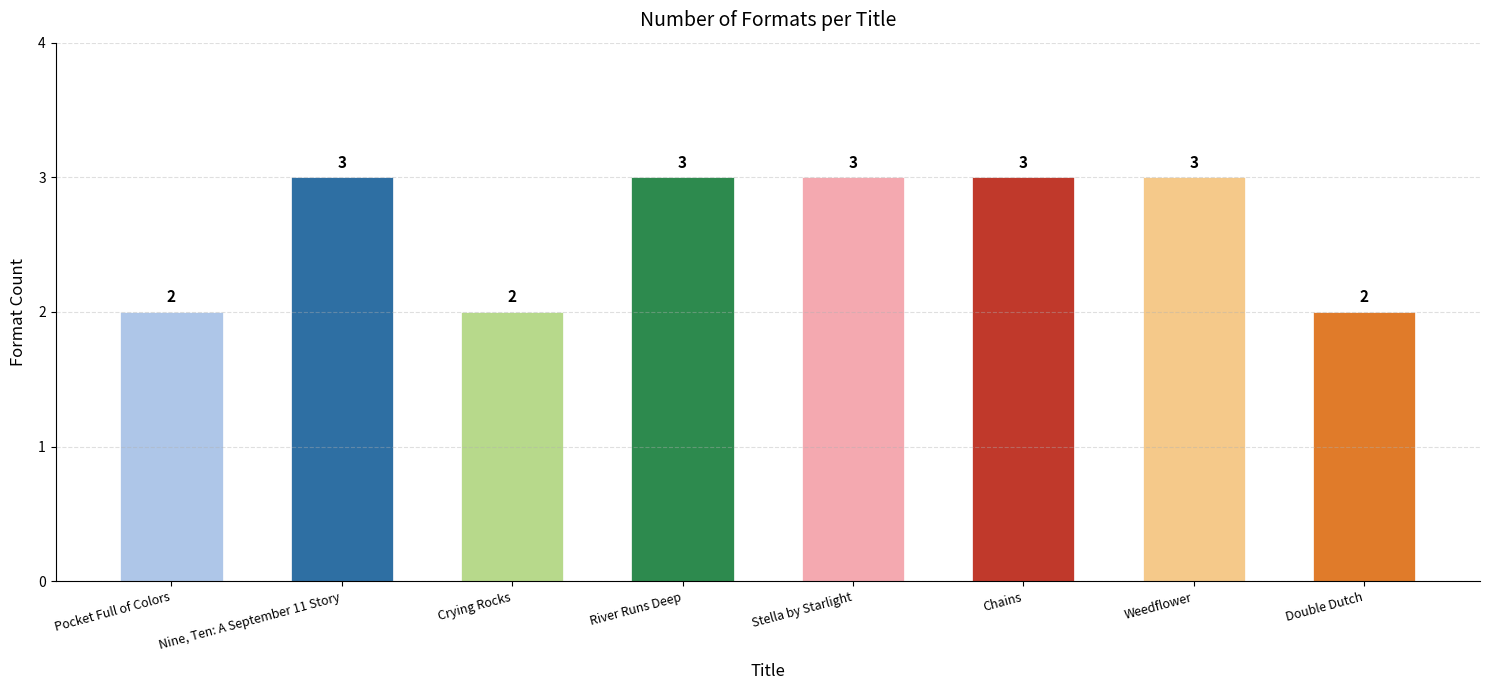

What is the smallest value displayed?

2